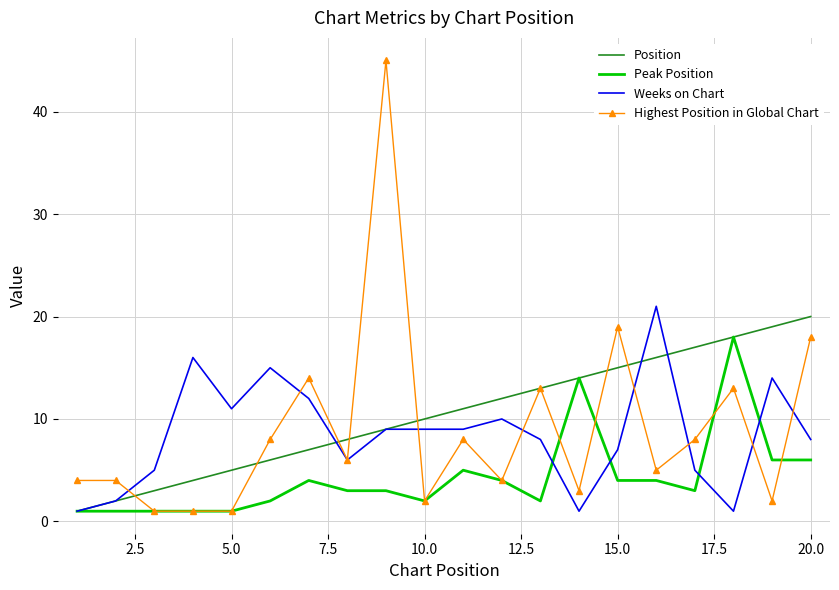

What is the minimum value shown in the chart?

1